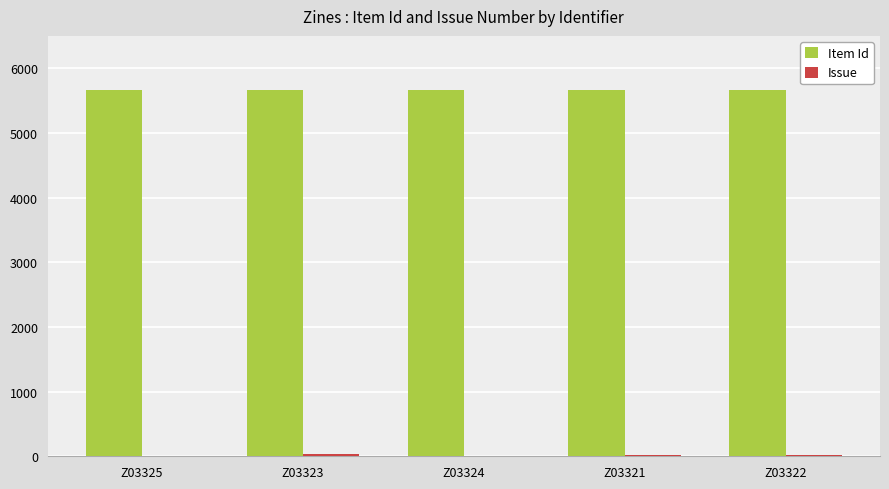

Count the number of categories in the chart.

5